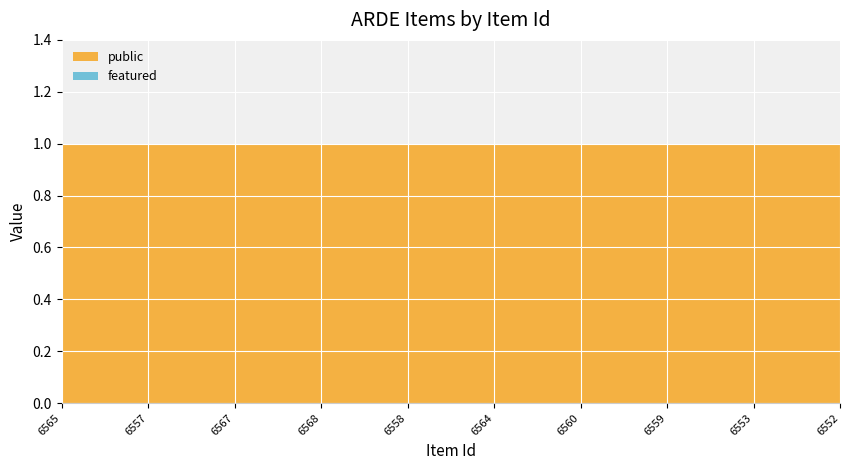

Reading left to right, transcribe all the data shown in this chart.

public: 6565=1	6557=1	6567=1	6568=1	6558=1	6564=1	6560=1	6559=1	6553=1	6552=1
featured: 6565=0	6557=0	6567=0	6568=0	6558=0	6564=0	6560=0	6559=0	6553=0	6552=0